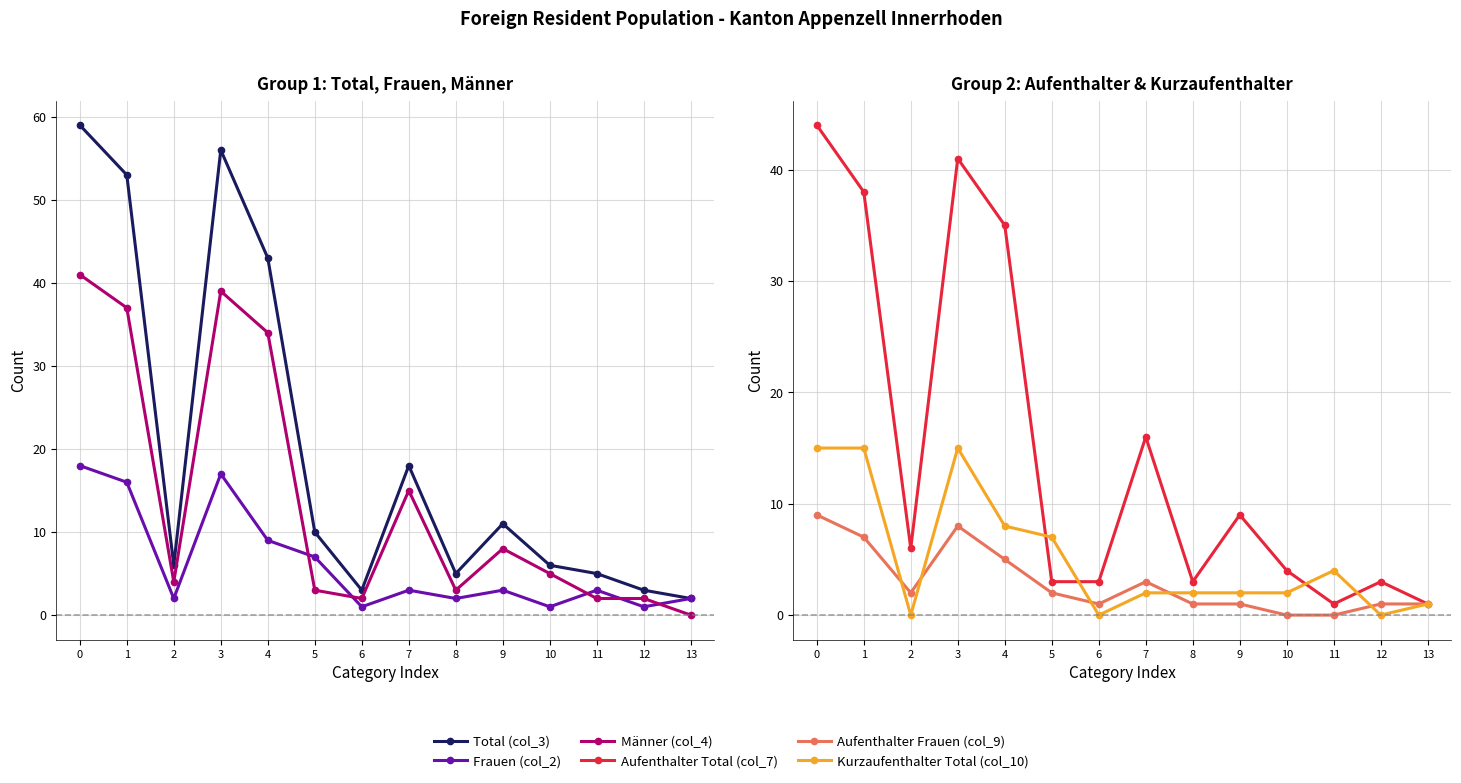

What is the maximum value for Frauen (col_2)?

18